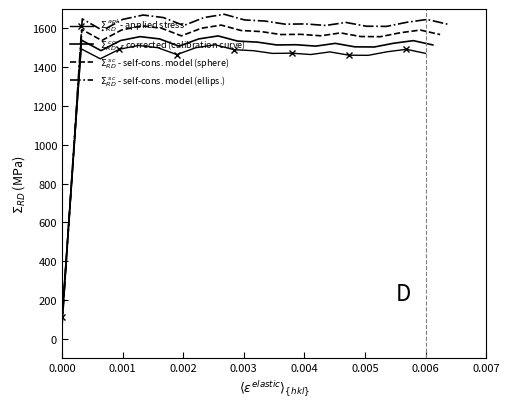

After their last crossing, which series has the higher values: $\Sigma_{RD}^{\ sc}$ - self-cons. model (sphere) or $\Sigma_{RD}^{\ apl}$ - applied stress?

$\Sigma_{RD}^{\ sc}$ - self-cons. model (sphere)